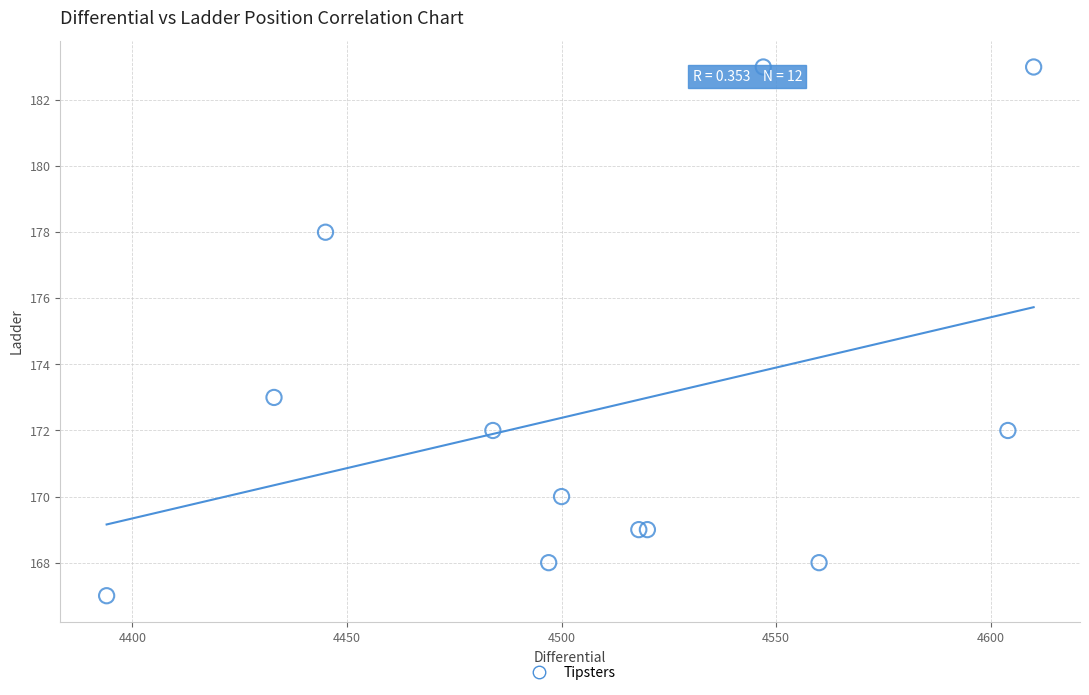

What Y value in the scatter plot is closest to 175?

173